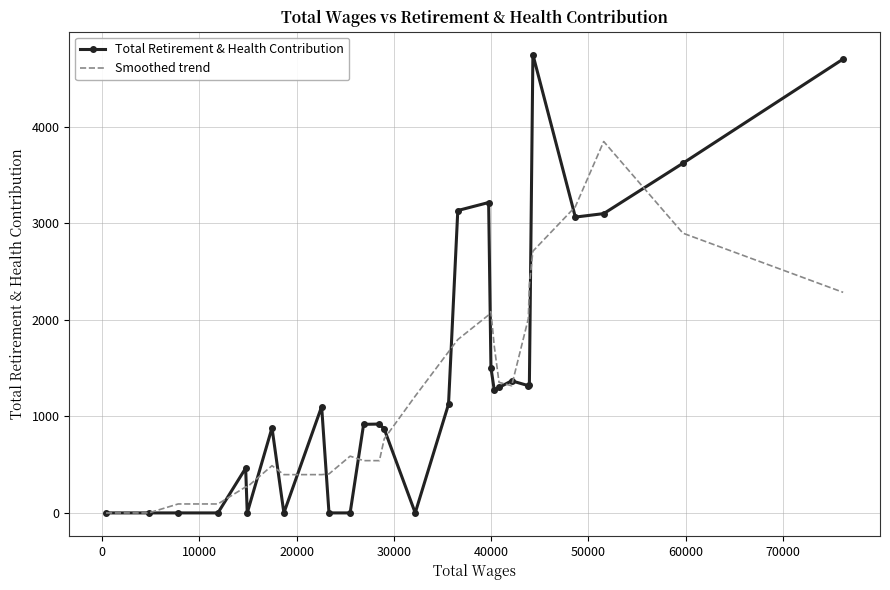

True or false: Smoothed trend has more than 1 interior local peaks.

True